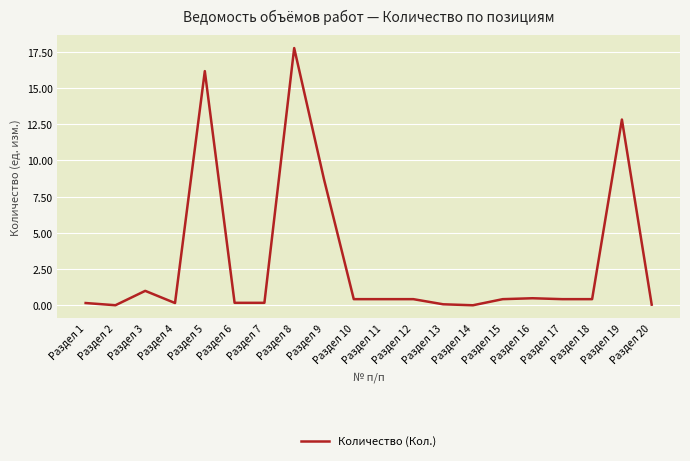

What is the greatest value displayed?

17.8